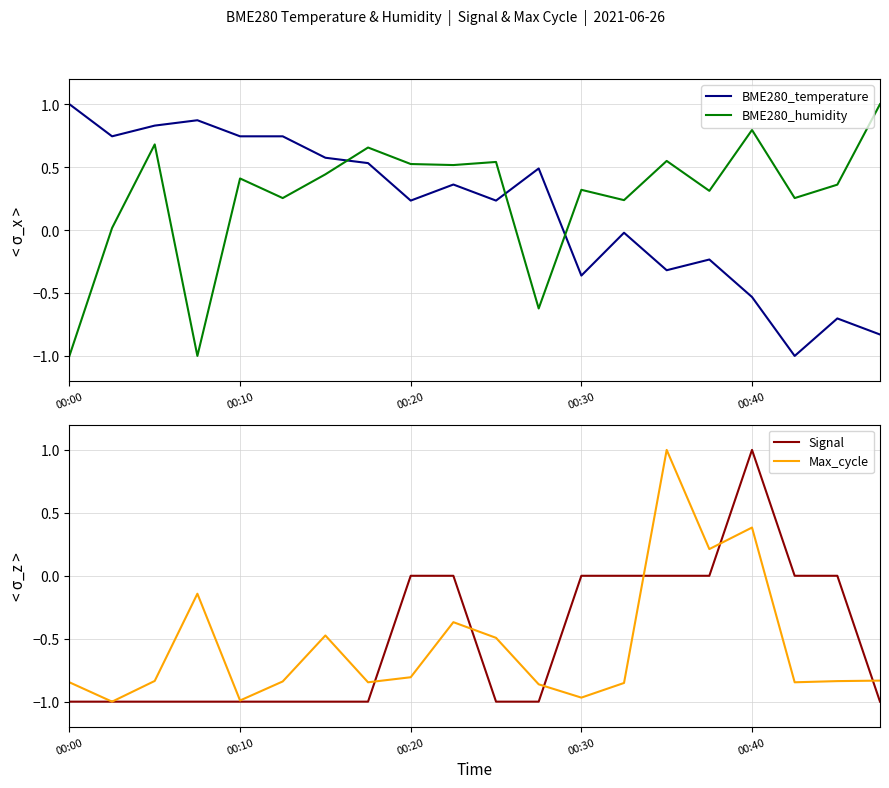

What is the sum of all BME280_temperature values?

3.4